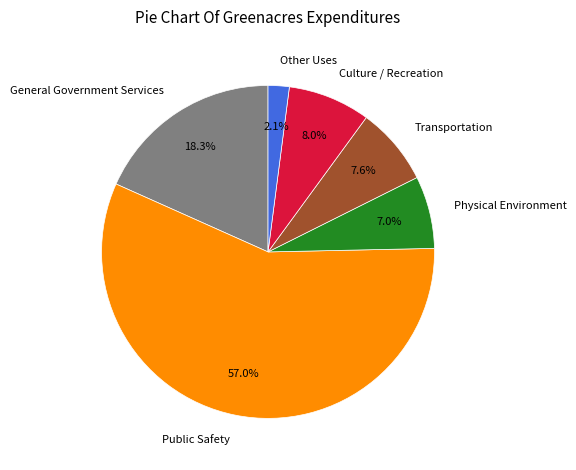

Is Public Safety the majority of the pie?

Yes